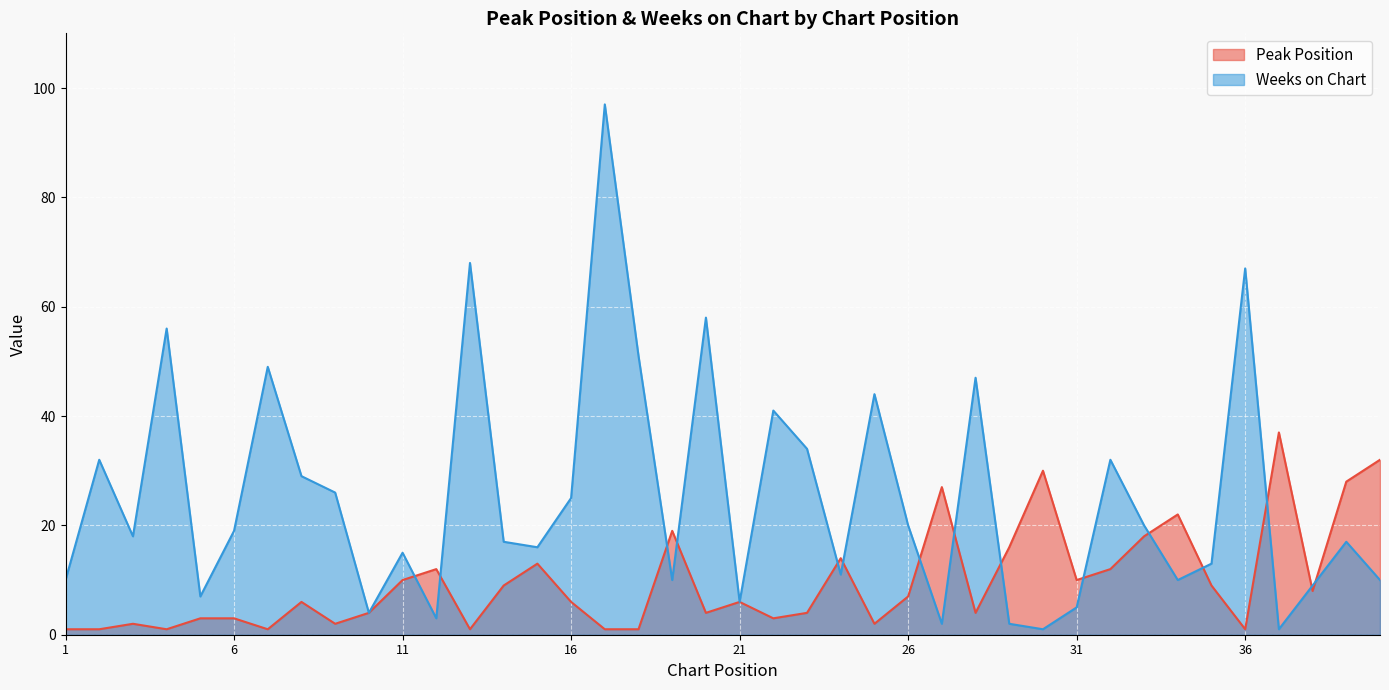

How many values in the Weeks on Chart series are below 18?

20